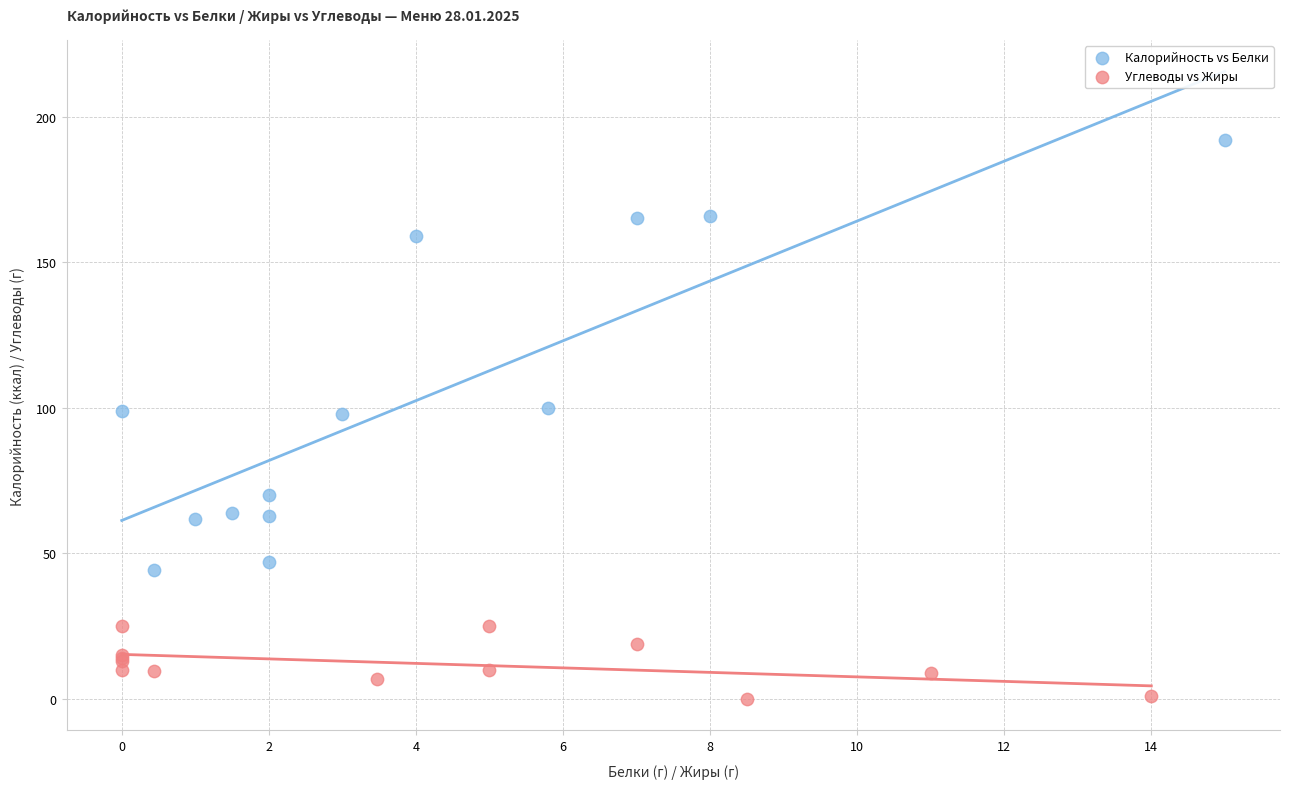

Which series reaches the maximum Y coordinate?

Калорийность vs Белки